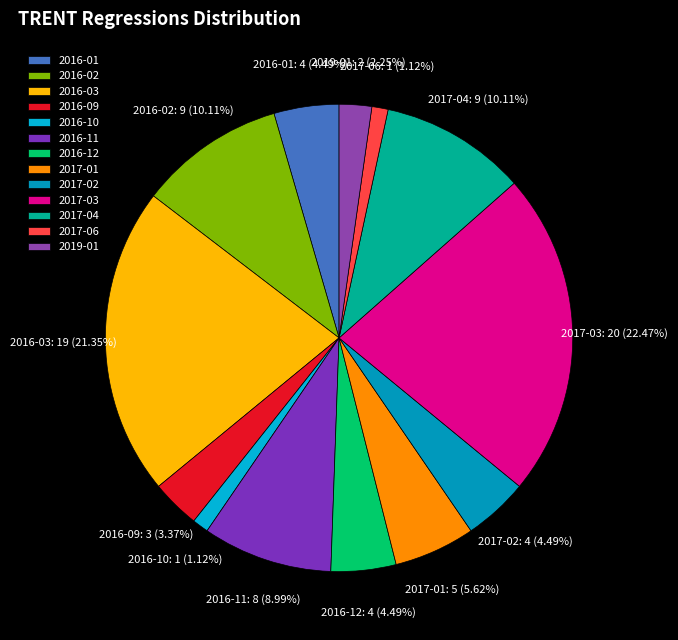

What percentage is NOT represented by 2017-03?

77.5%